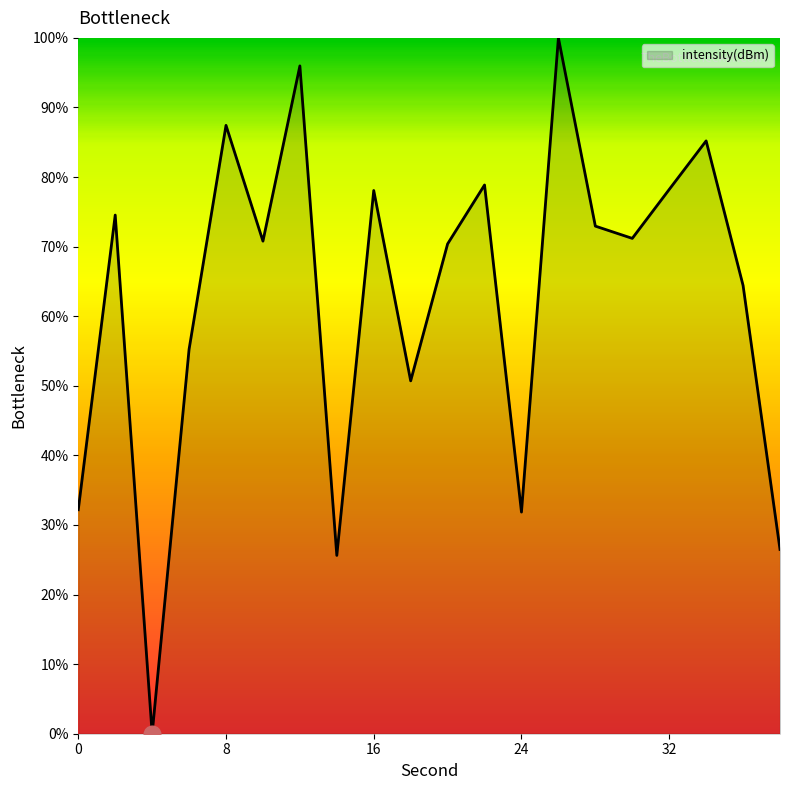

How many values are above zero?

19